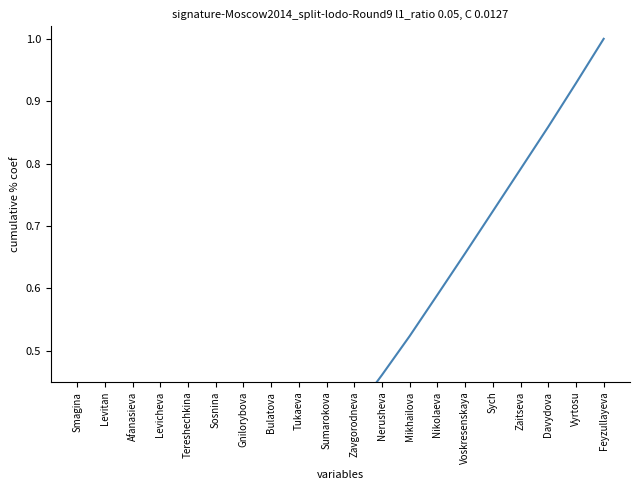

What is the maximum value shown in the chart?

1.0